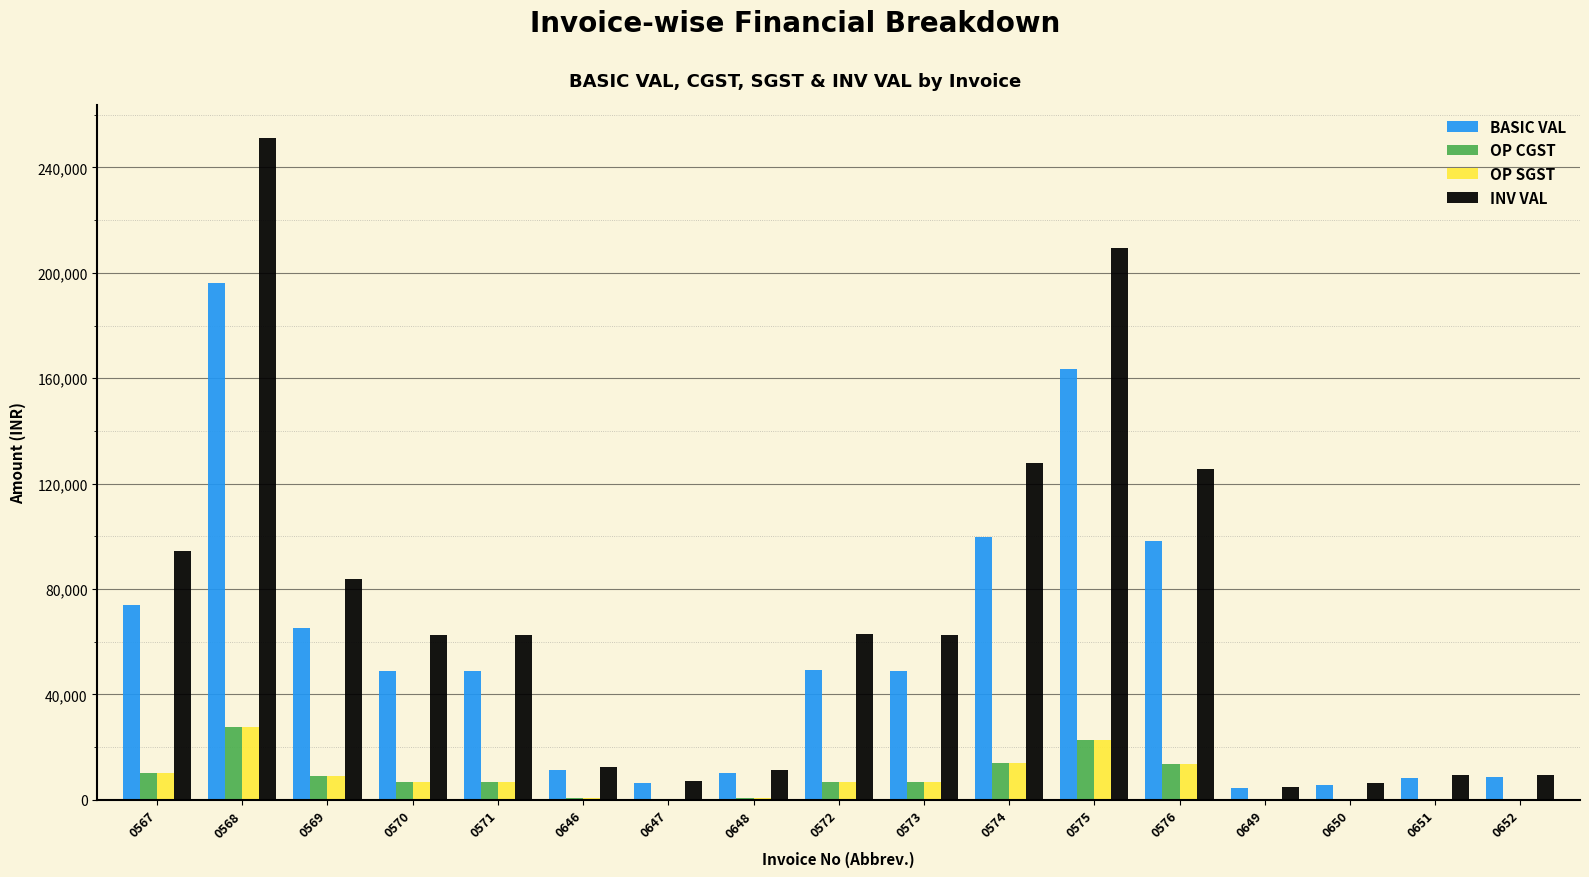

What is the maximum value for OP SGST?

27469.7